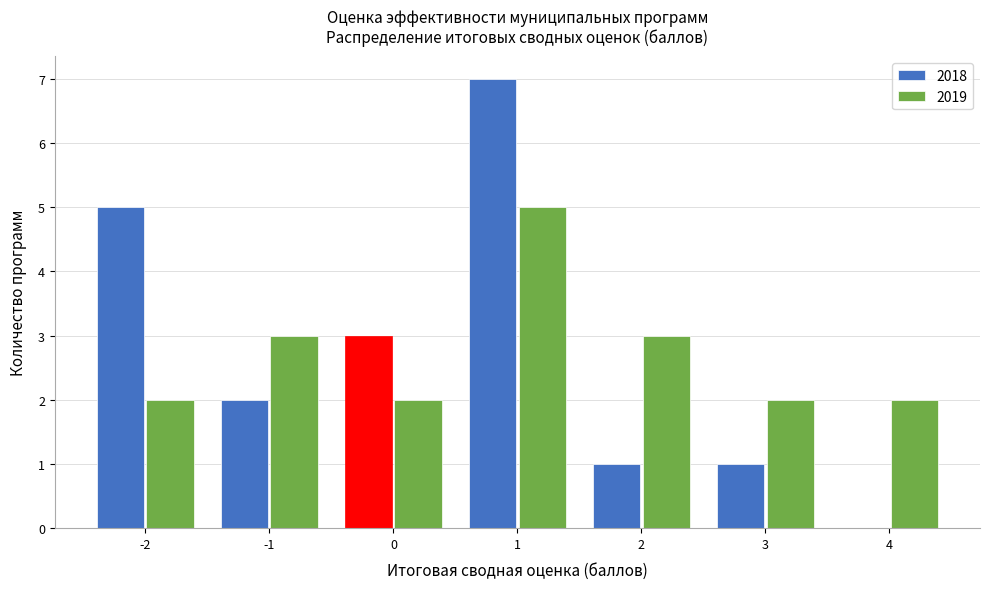

What is the height of the 2018 bar covering -1.5 to -0.5 on the x-axis? The values are not printed on the chart, so give them approximately, as read against the axis.

2